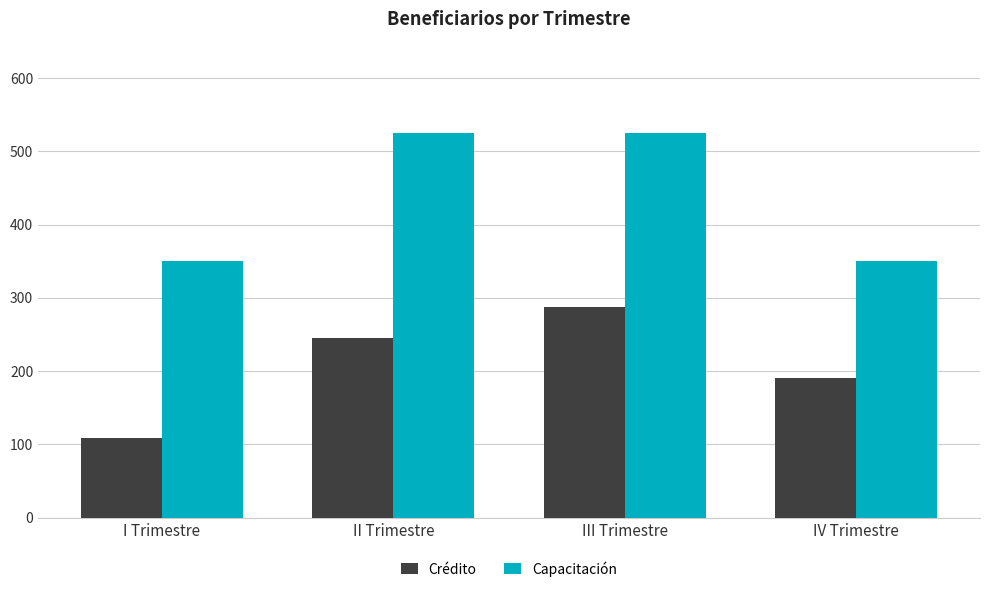

Rank the series by their maximum value, from lowest to highest.

Crédito, Capacitación